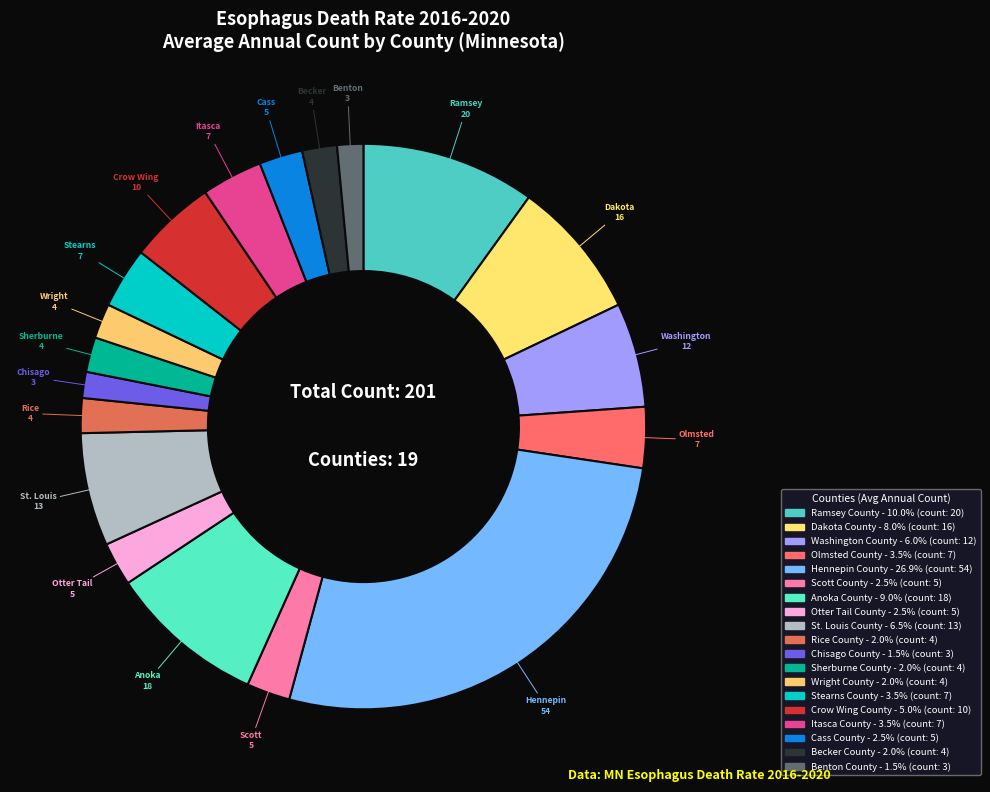

Count the number of slices in the pie.

19